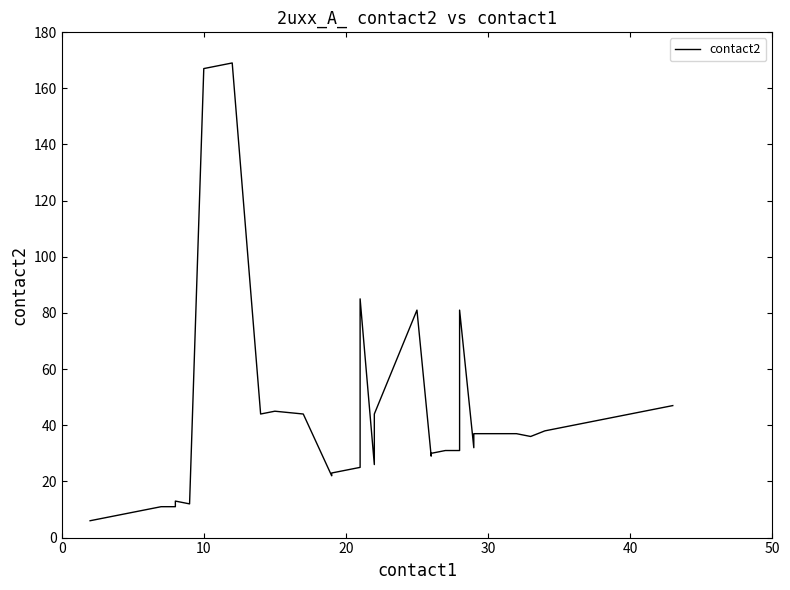

How many distinct data groups are displayed?

1